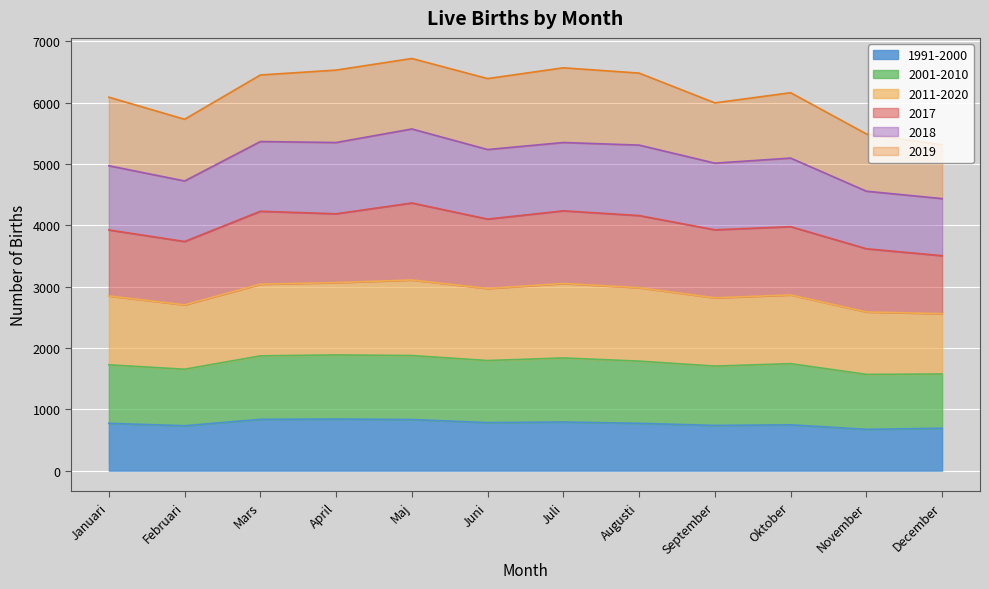

Is it true that 1991-2000 equals 673.0 at November?

True